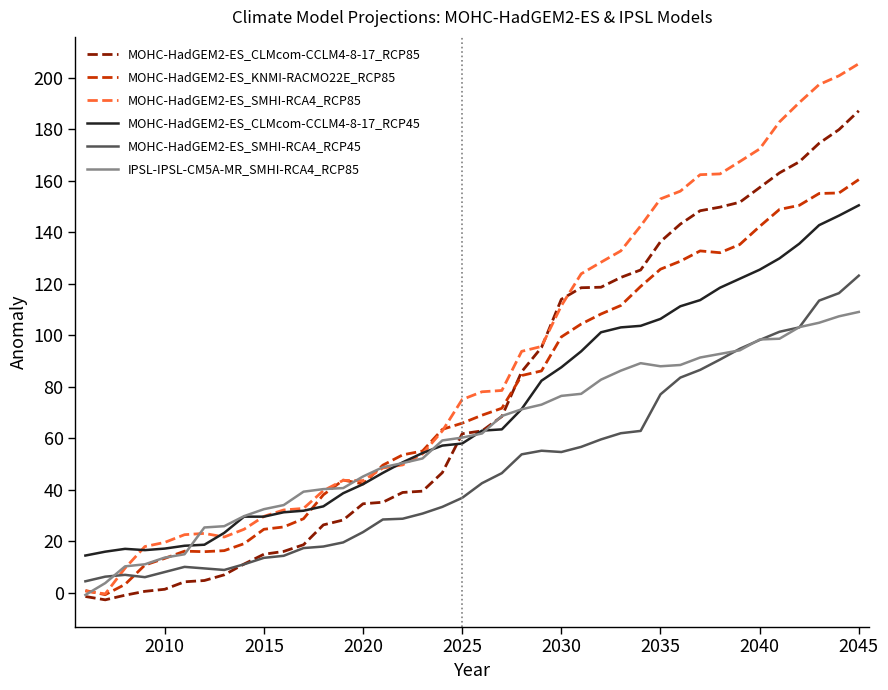

What is the highest value of the MOHC-HadGEM2-ES_CLMcom-CCLM4-8-17_RCP85 series?

187.2